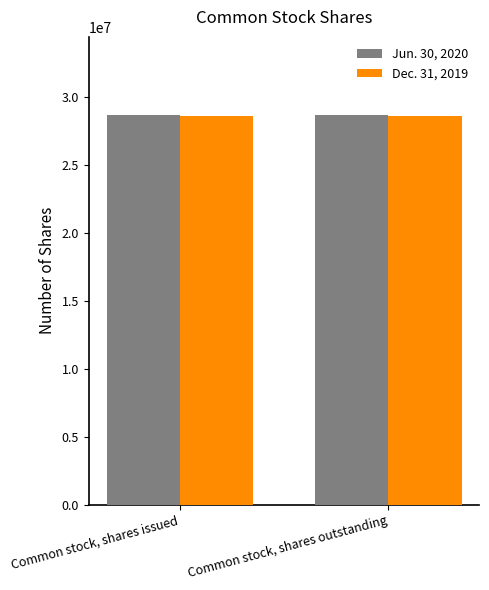

What is the average value of the Dec. 31, 2019 series?

28567837